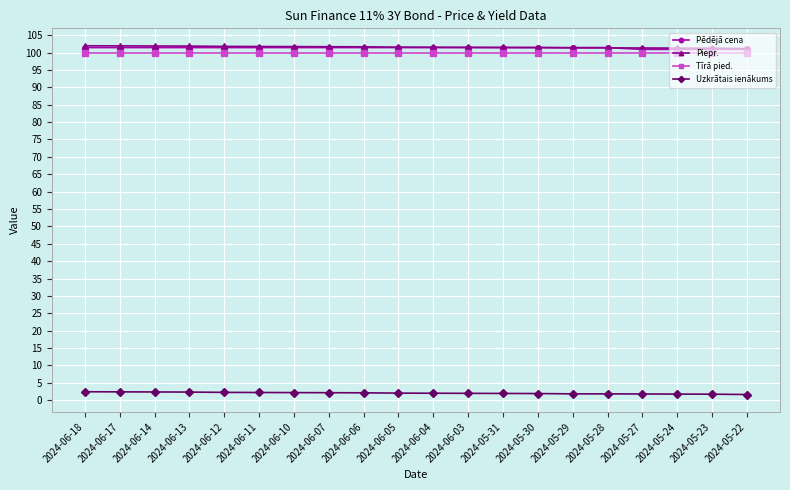

True or false: Piepr. has a value of 101.9 at 2024-06-13.

True